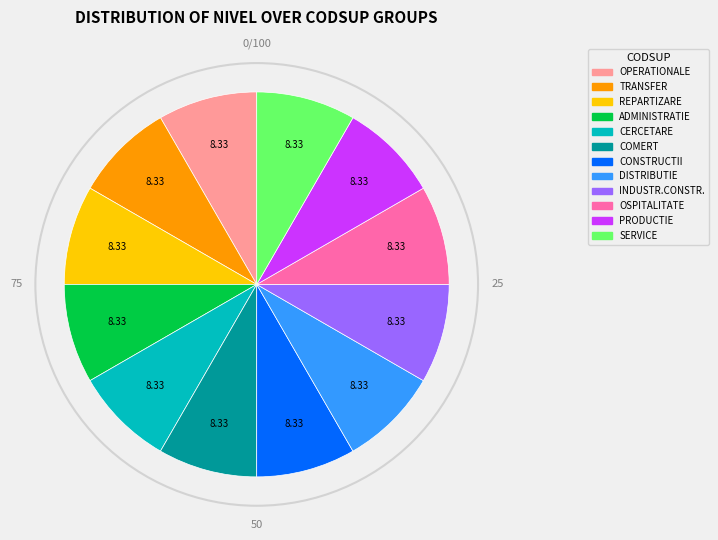

How many segments does this pie chart have?

12